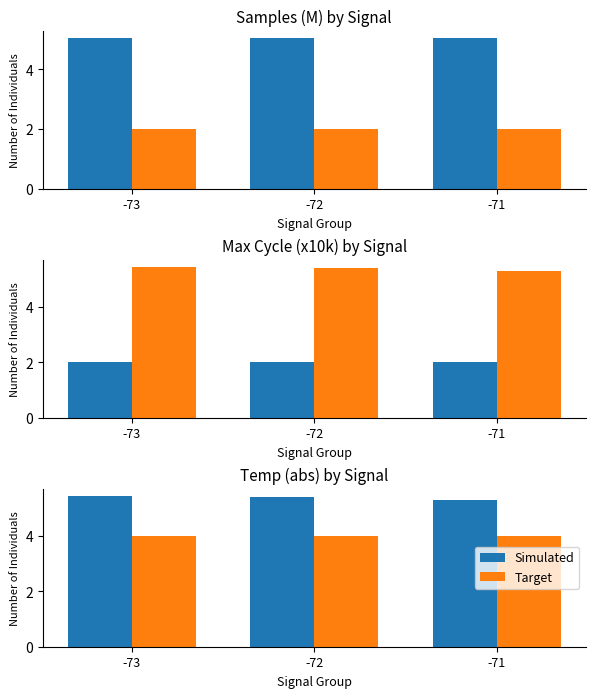

Which category has the highest value in the Simulated series?

-73